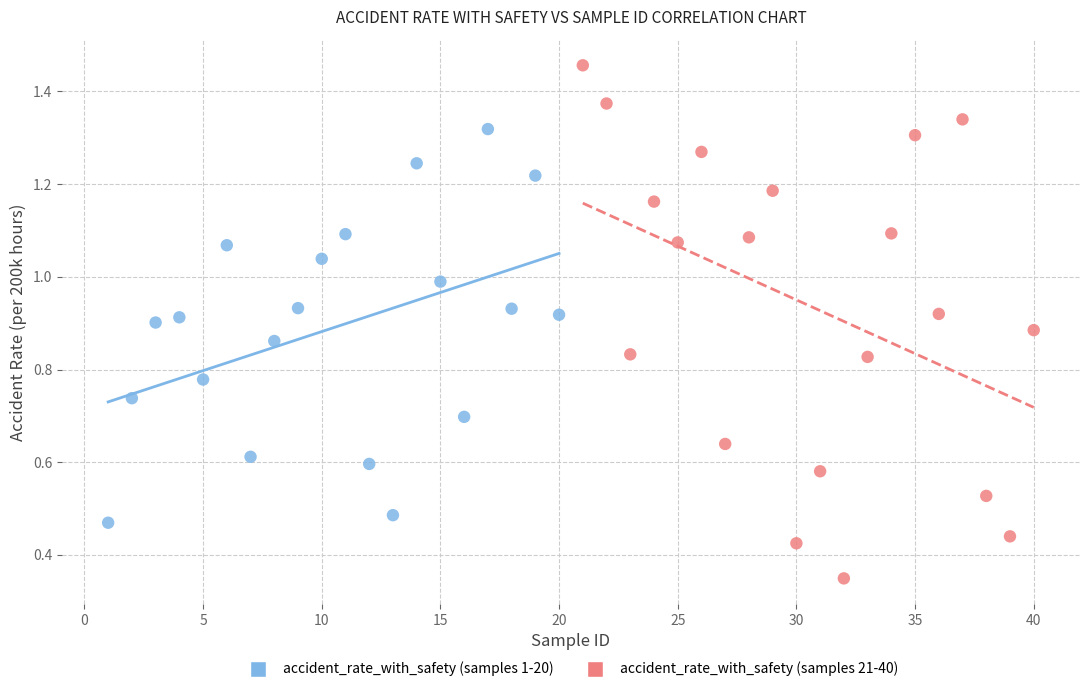

Which series reaches the minimum Y coordinate?

accident_rate_with_safety (samples 21-40)